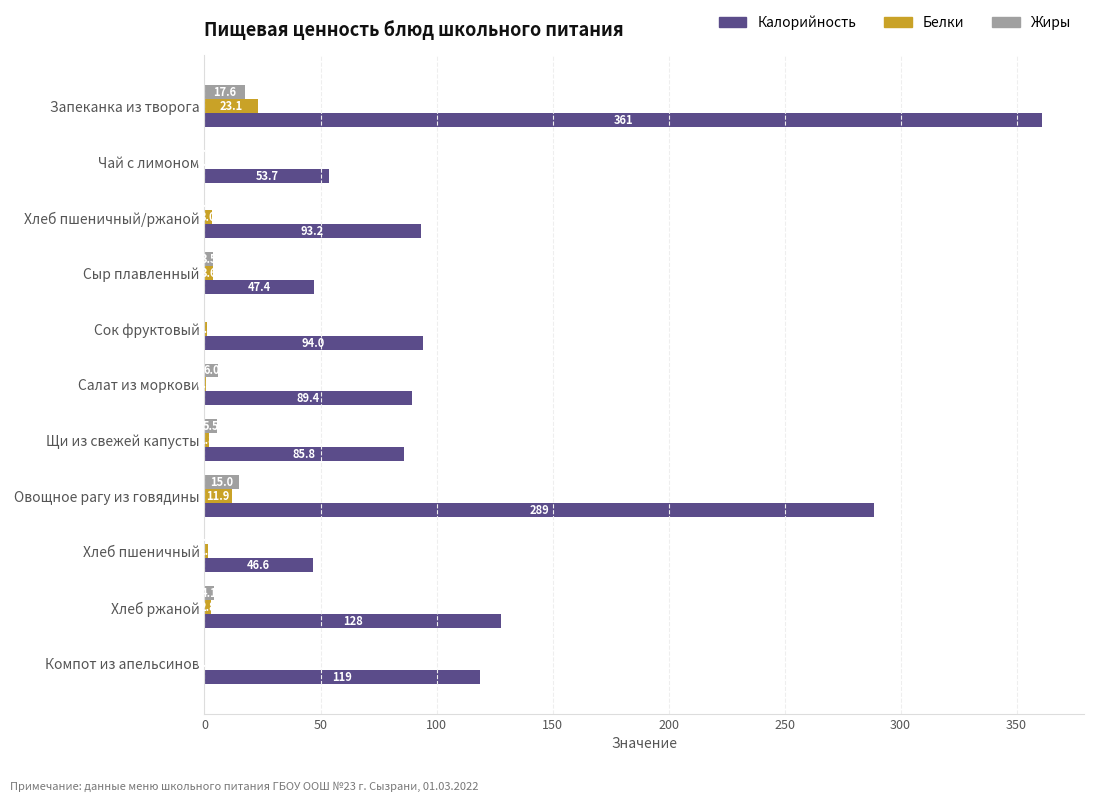

At which label is Жиры closest to 8?

Салат из моркови